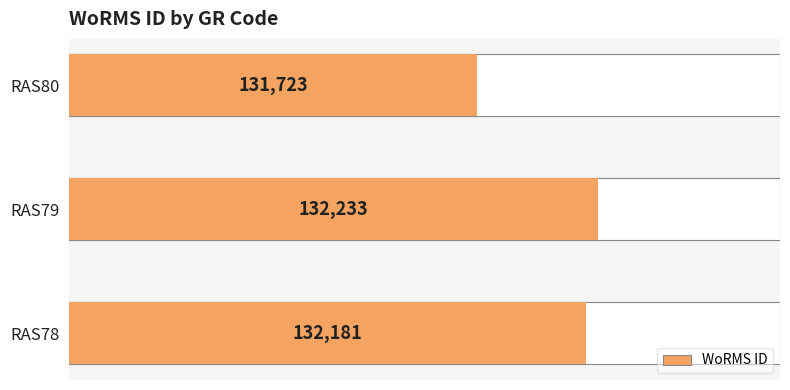

How many categories are shown in the chart?

3